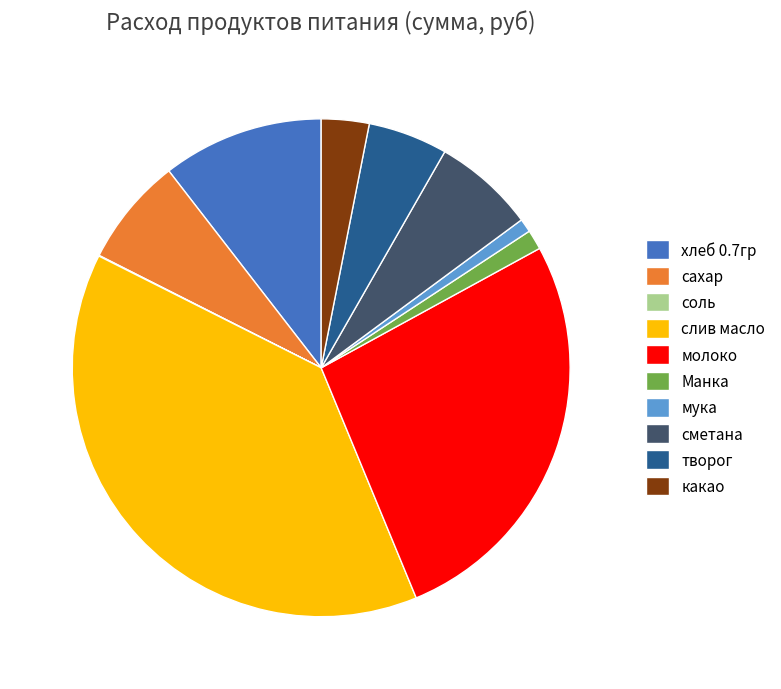

Is творог the majority of the pie?

No